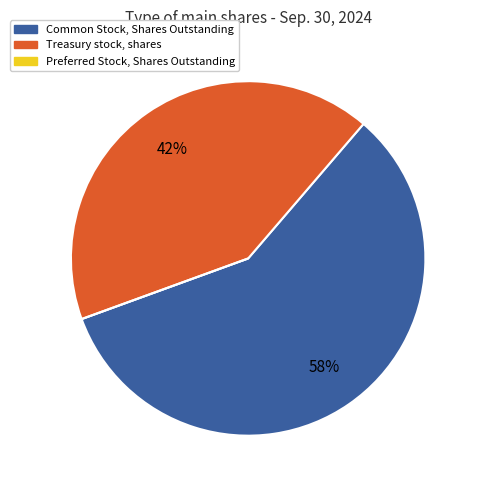

To the nearest percent, what is the average slice percentage?

33%